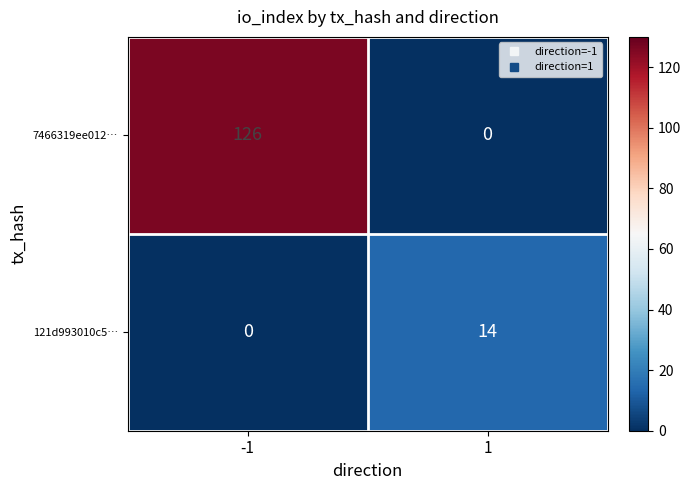

At which category does the chart reach its peak across all series?

-1